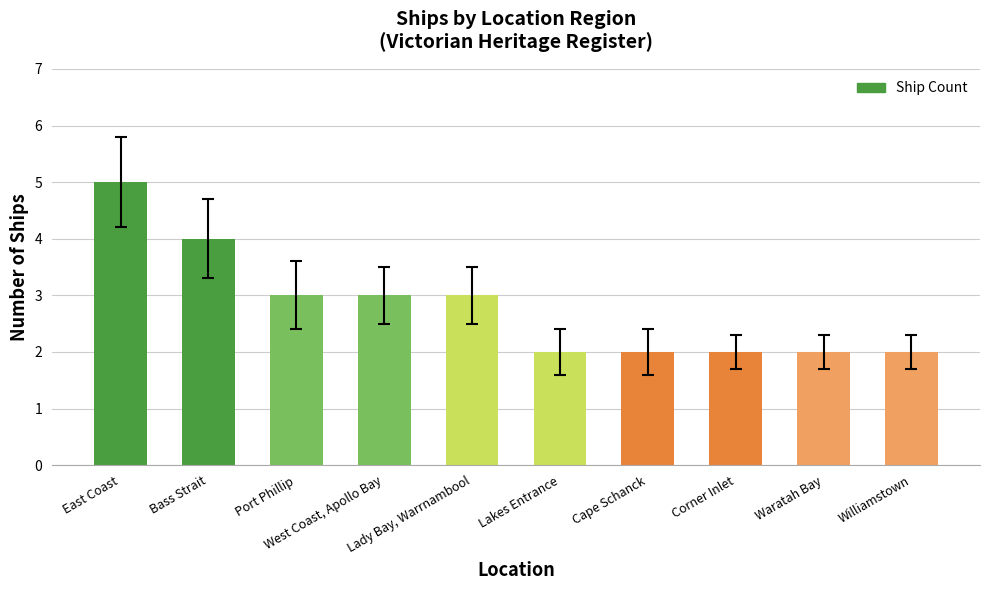

What is the difference between the maximum and minimum values?

3